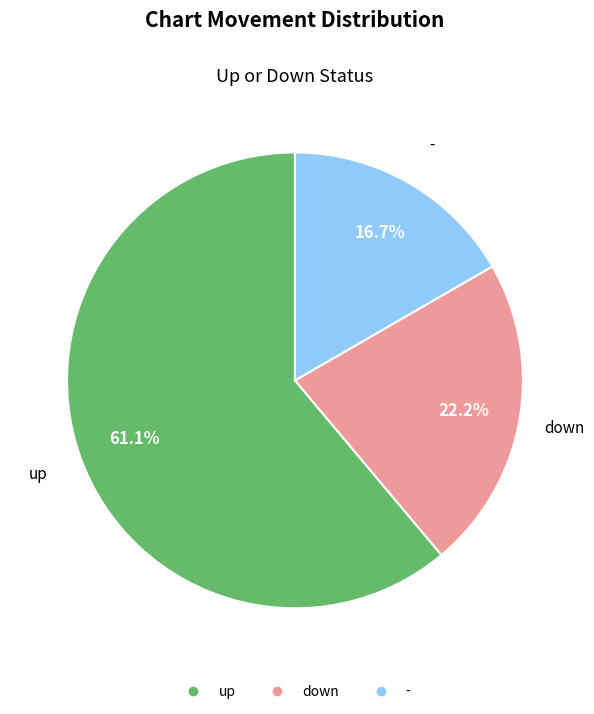

Is it true that up is 71% of the pie?

False